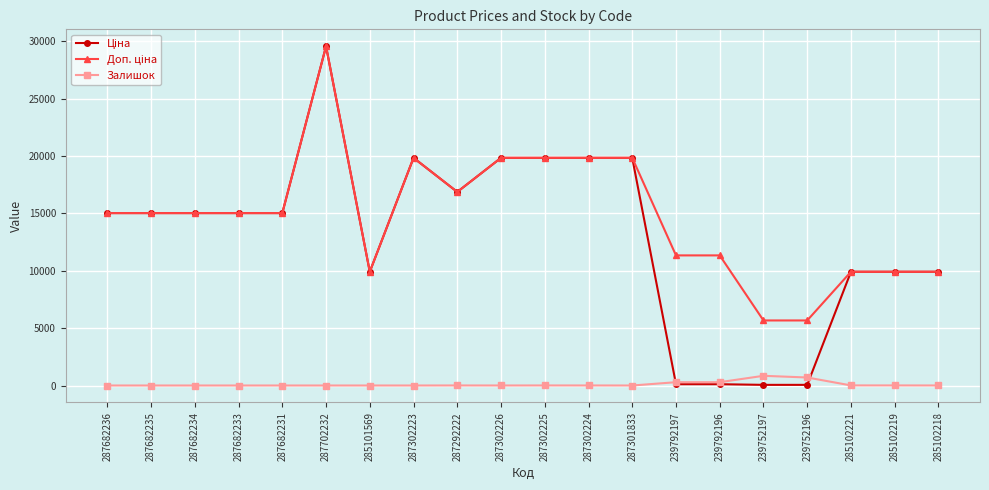

What is the label of the 11th point from the left?

287302225